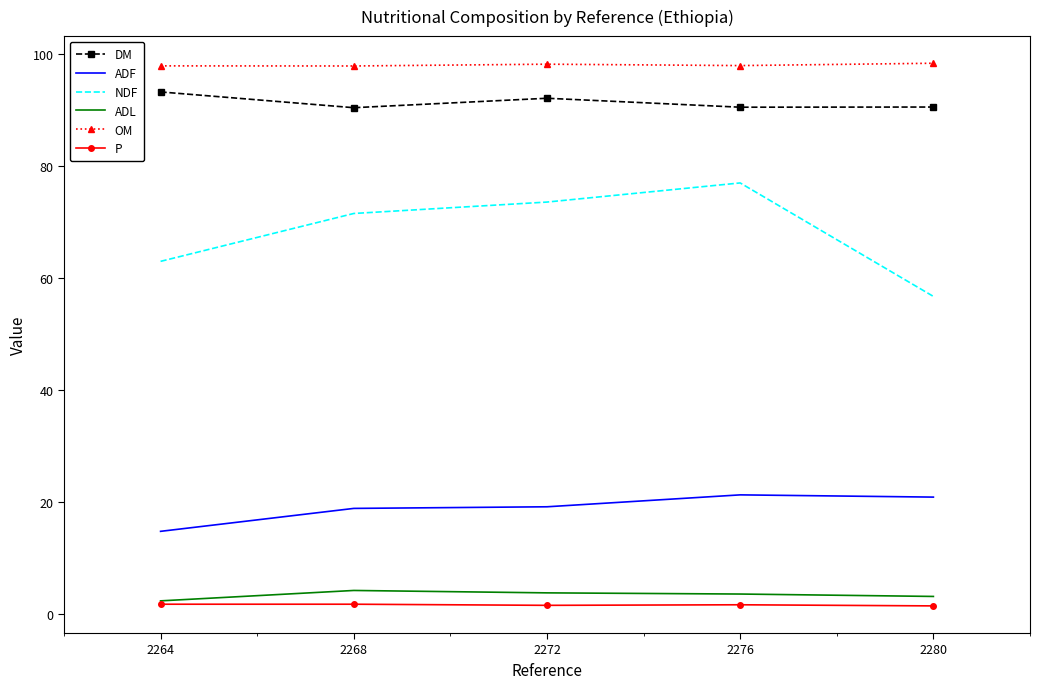

What is the maximum value for ADL?

4.2